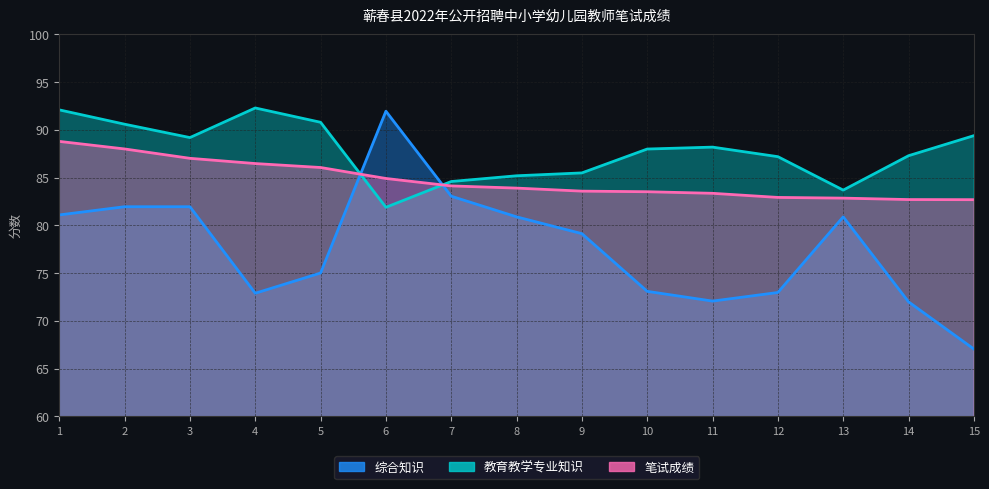

Is it true that 教育教学专业知识 equals 52.9 at 1?

False